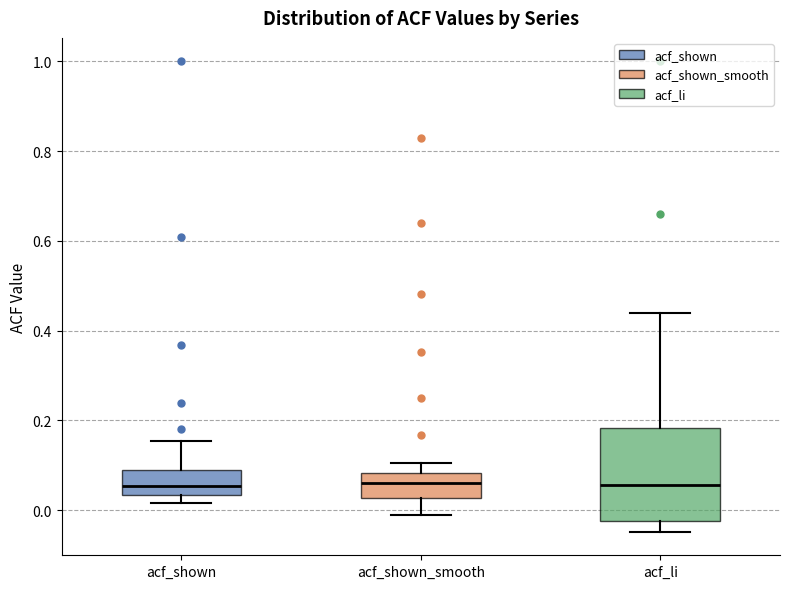

Comparing the boxes themselves (not the whiskers), which one is the tallest?

acf_li